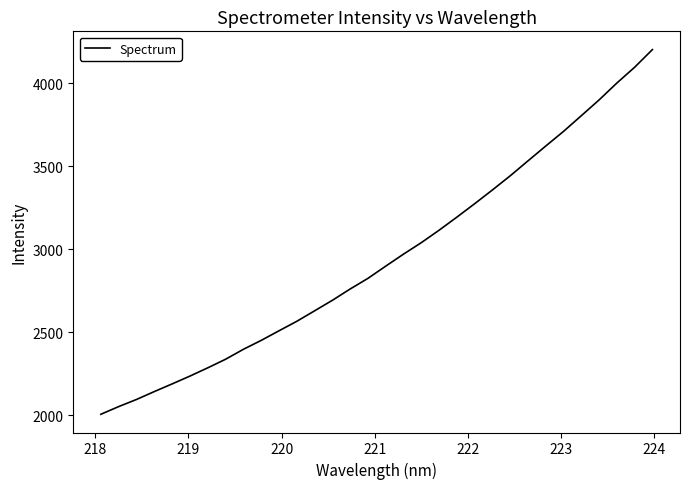

What is the difference between the maximum and minimum values?

2193.9